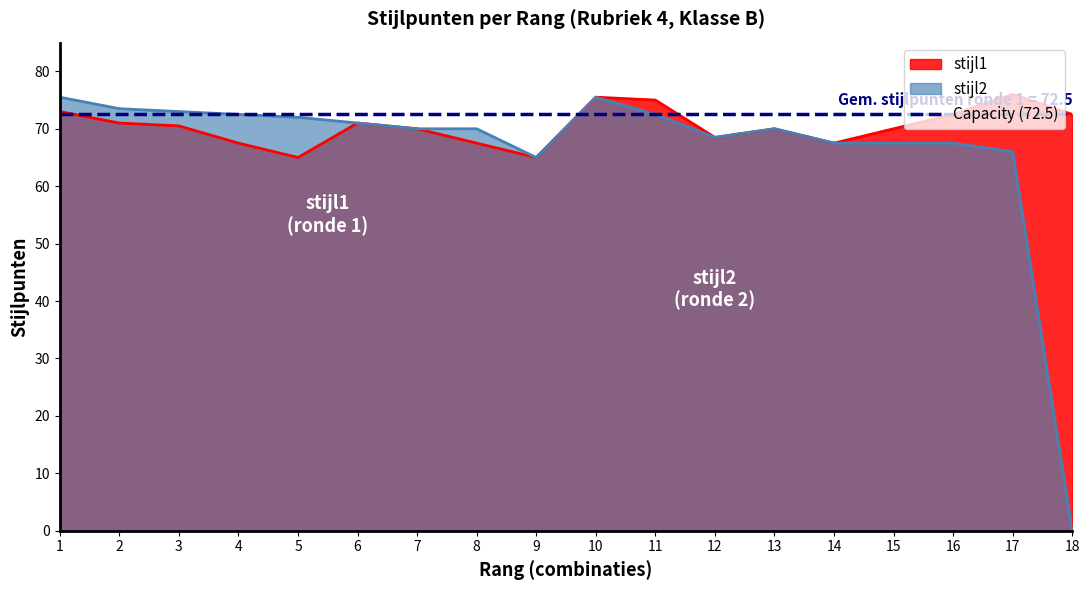

What is the difference between the stijl2 values at 9 and 6?

6.0